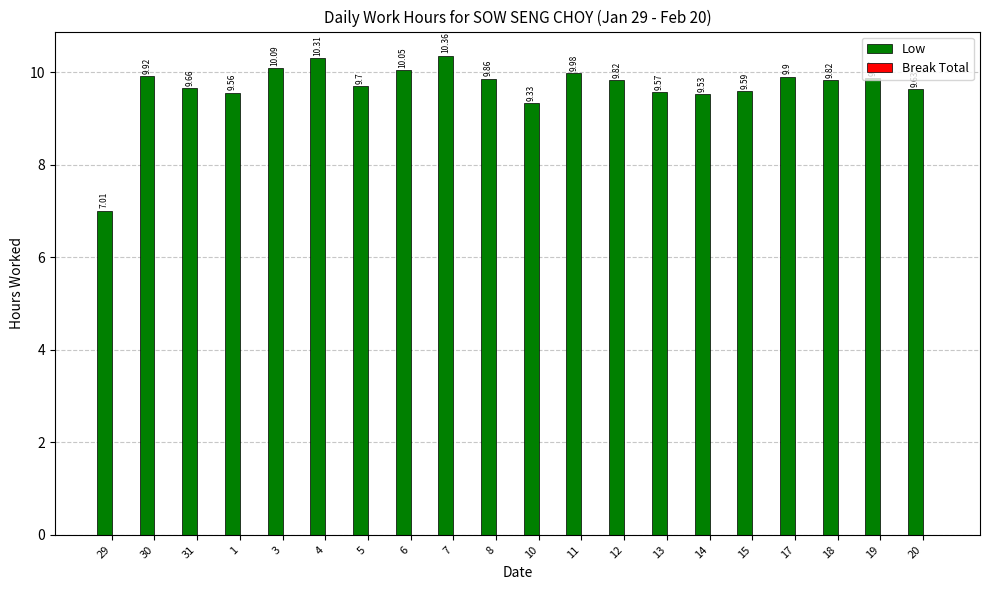

What is the change in value from 1 to 11?

+0.4